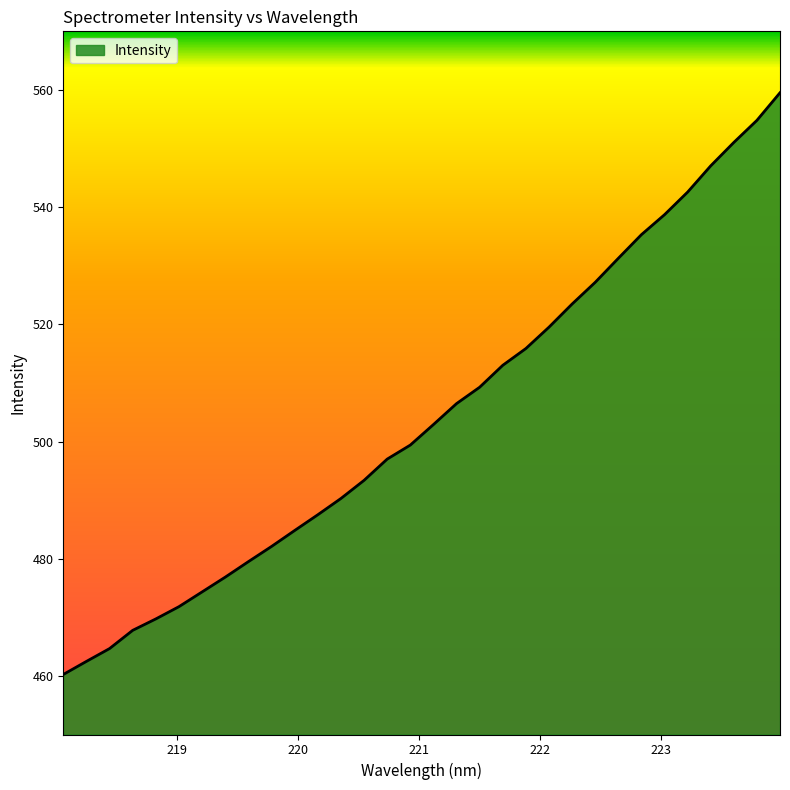

What is the difference between the maximum and minimum values?

99.3